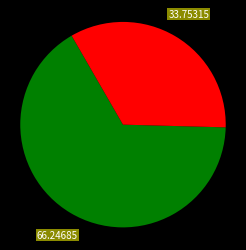

Is there a majority slice in this chart?

Yes